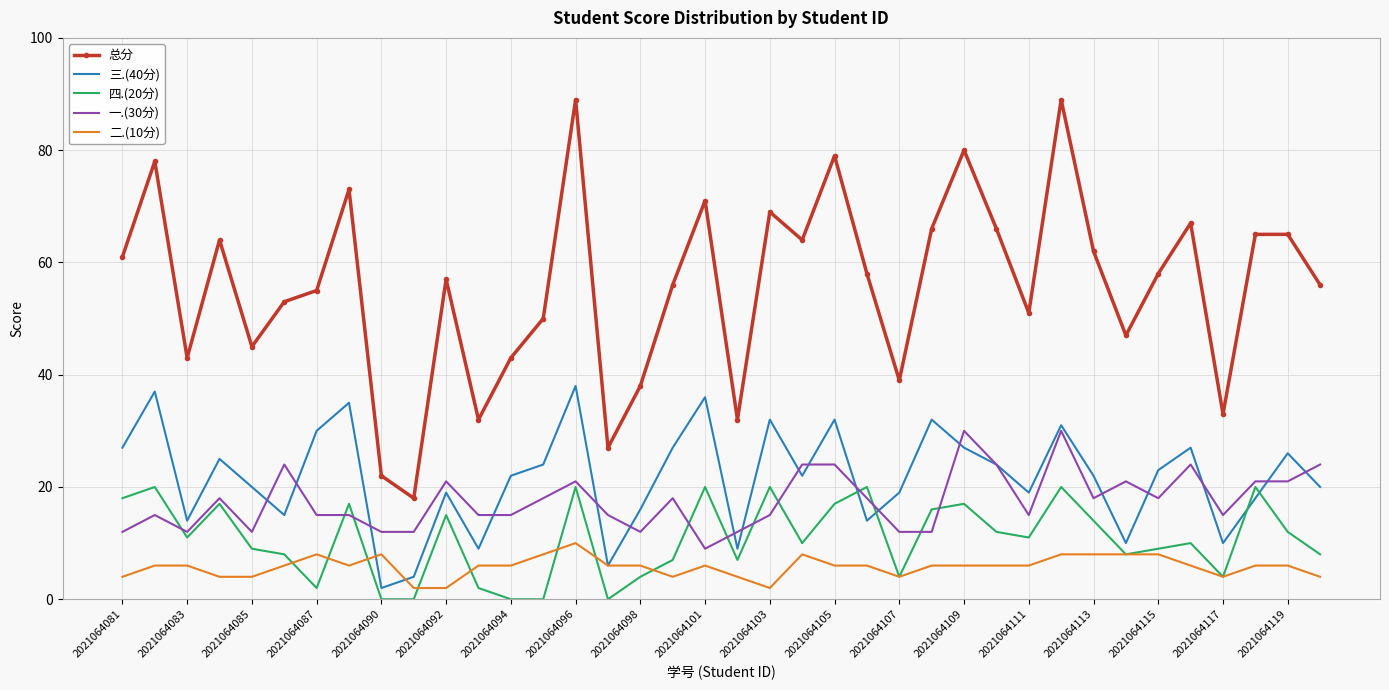

What are all the series names shown in the legend?

总分, 三.(40分), 四.(20分), 一.(30分), 二.(10分)